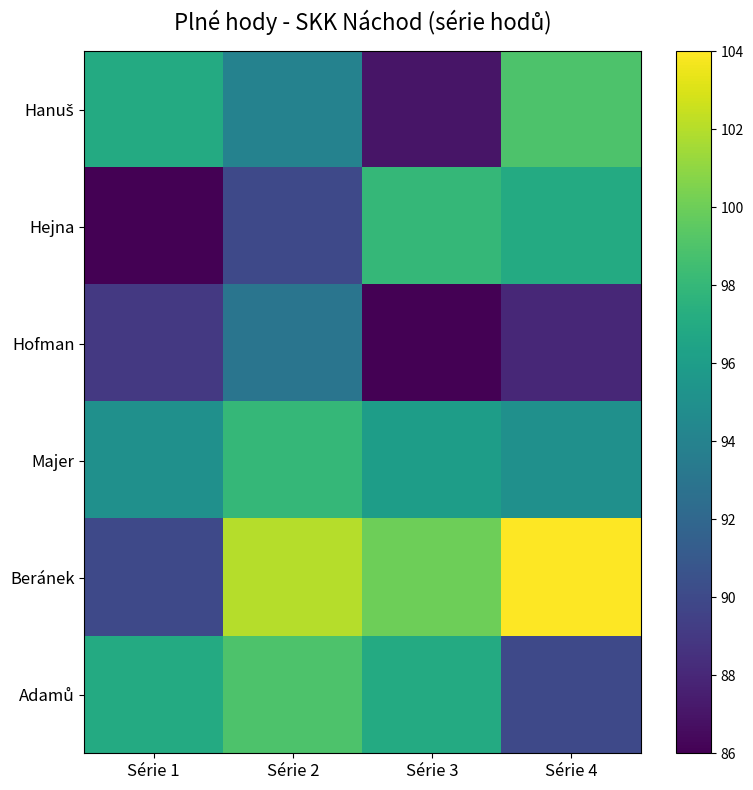

At which category does the chart reach its peak across all series?

Série 4